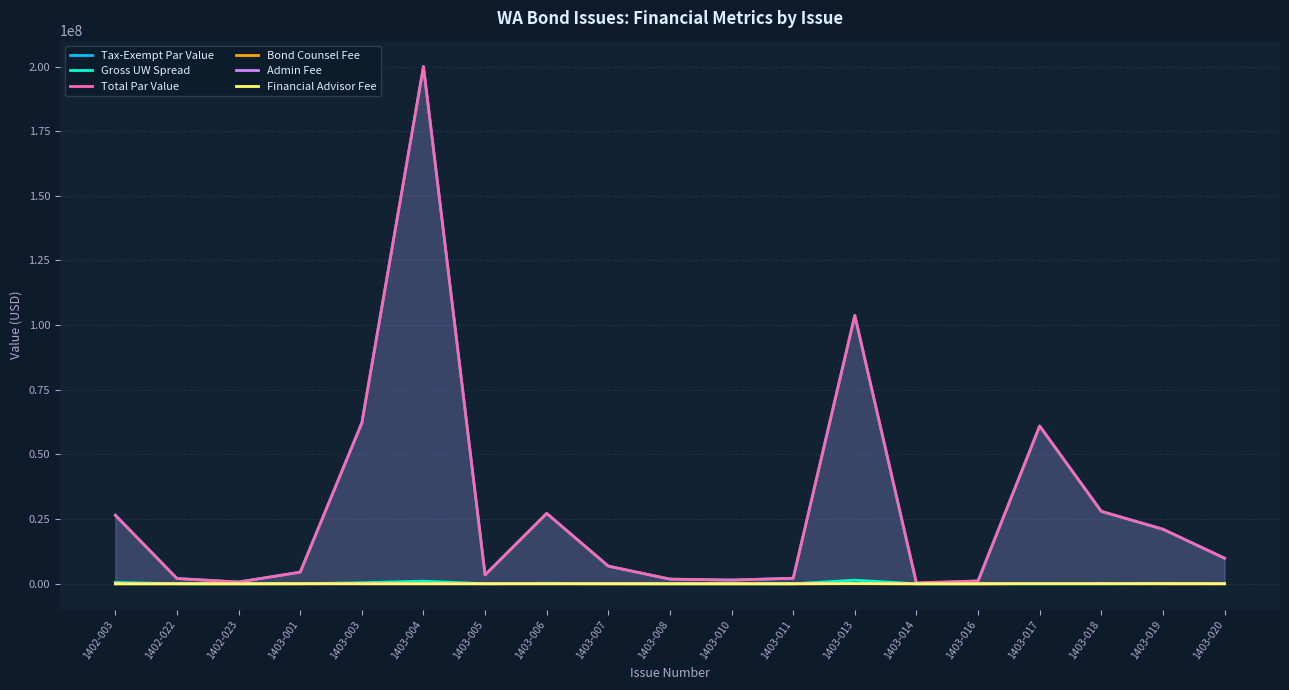

The value of Tax-Exempt Par Value at 1403-008 is 1800000.0. True or false?

True